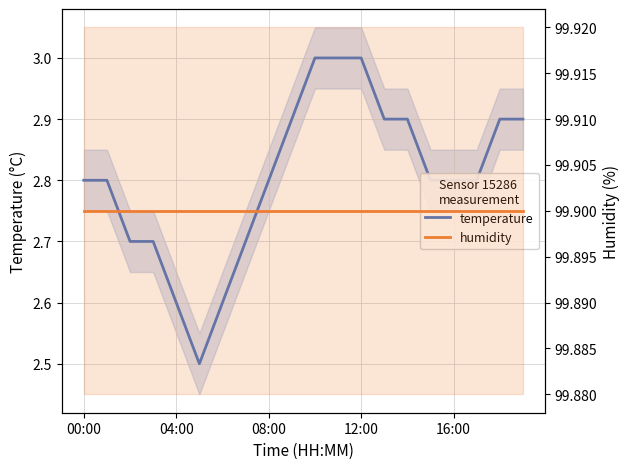

What position from the right is 17?

3